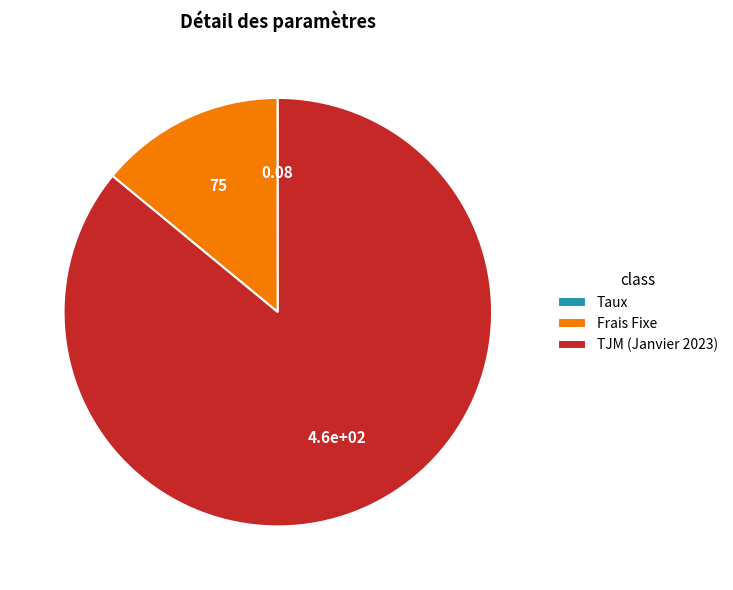

The TJM (Janvier 2023) slice represents 86% of the pie. True or false?

True